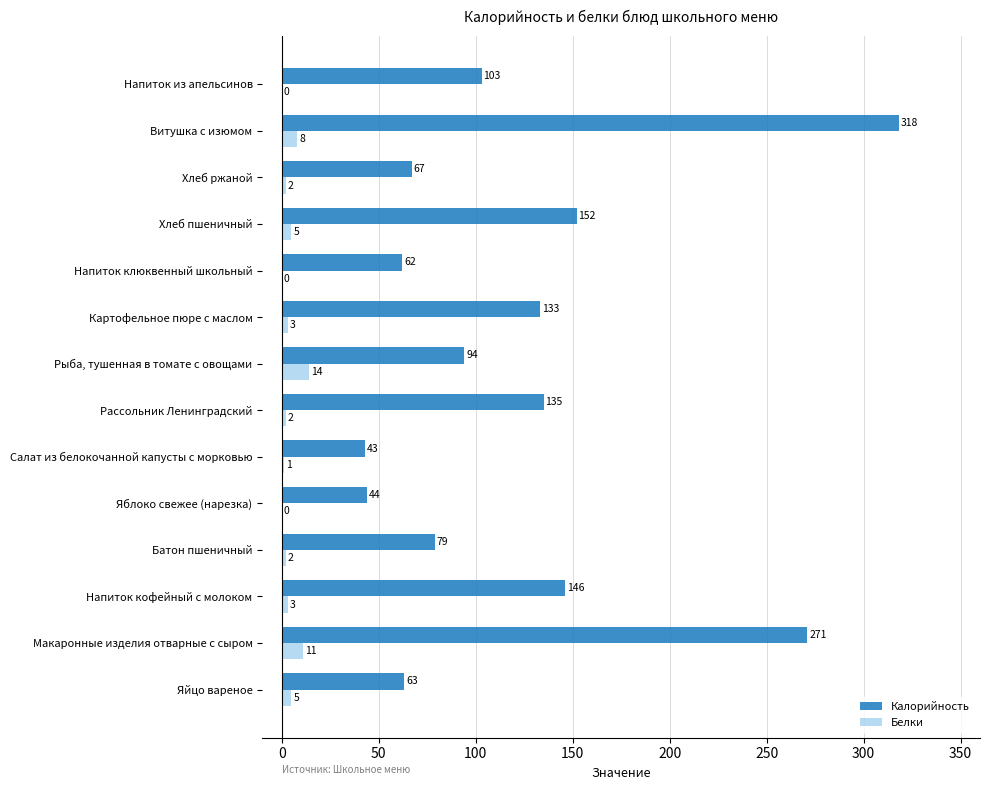

What is the highest value of the Белки series?

14